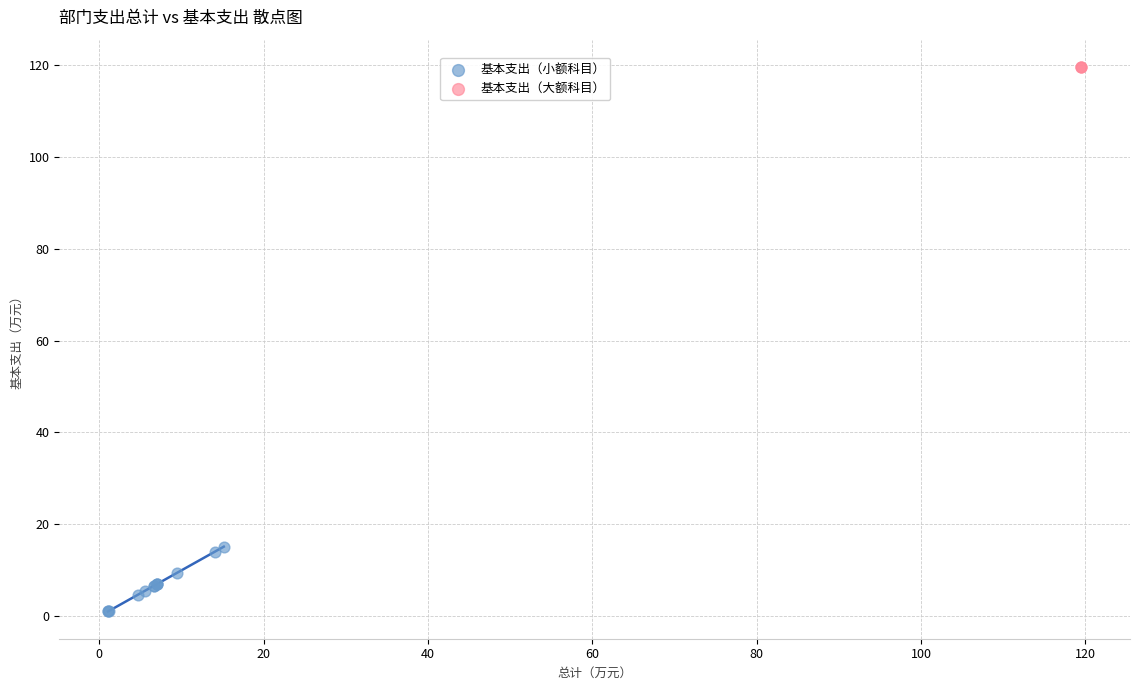

Which series reaches the maximum Y coordinate?

基本支出（大额科目）